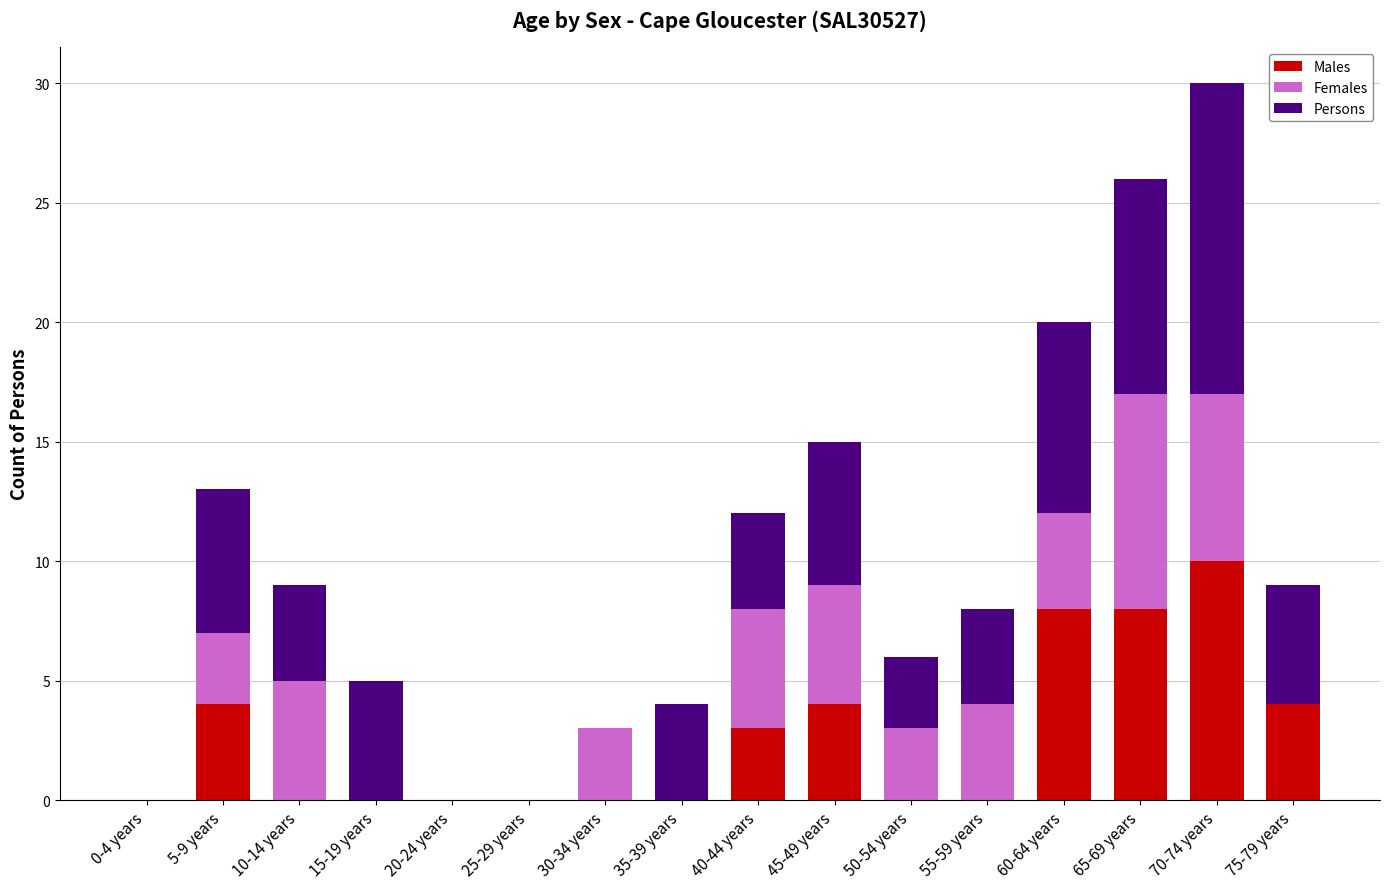

What is the highest value of the Males series?

10